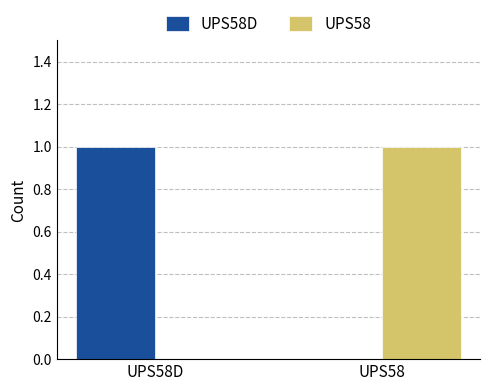

What is the sum of all UPS58 values?

1